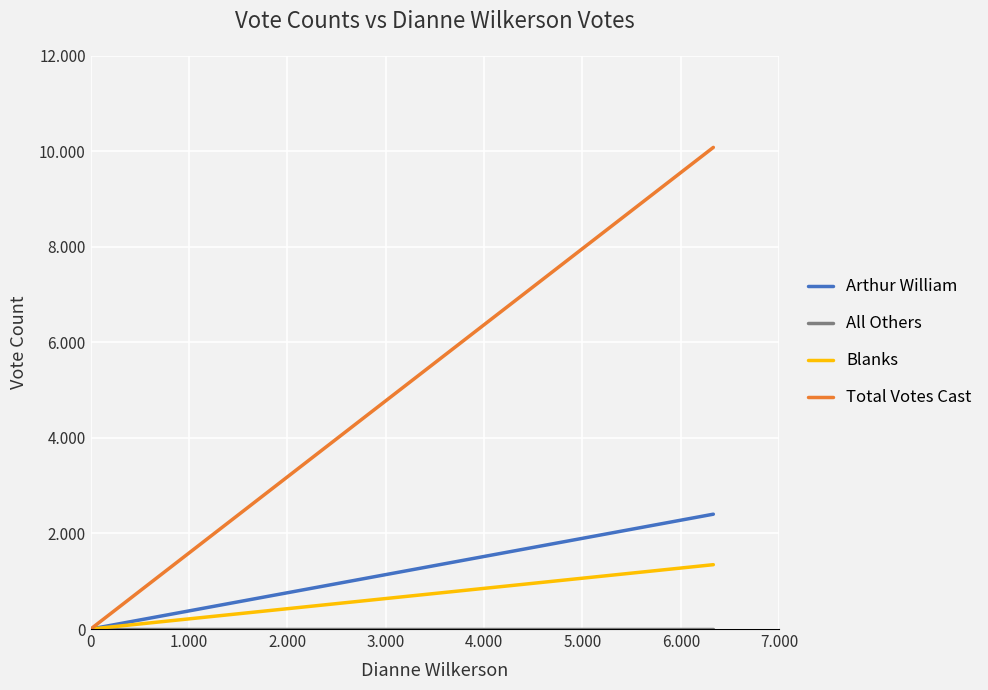

Between 1.000 and 0, which is larger?

1.000